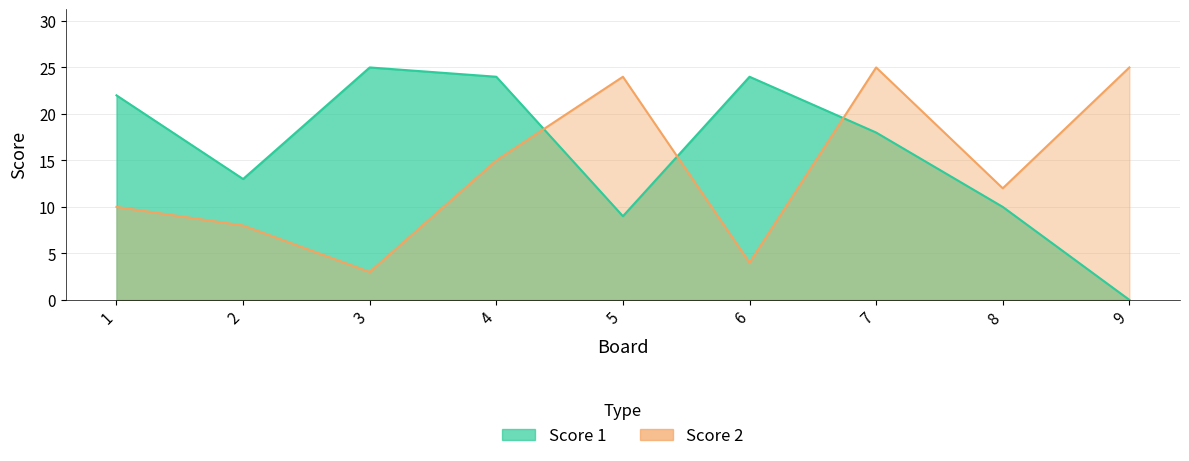

Which series has the widest spread of values?

Score 1